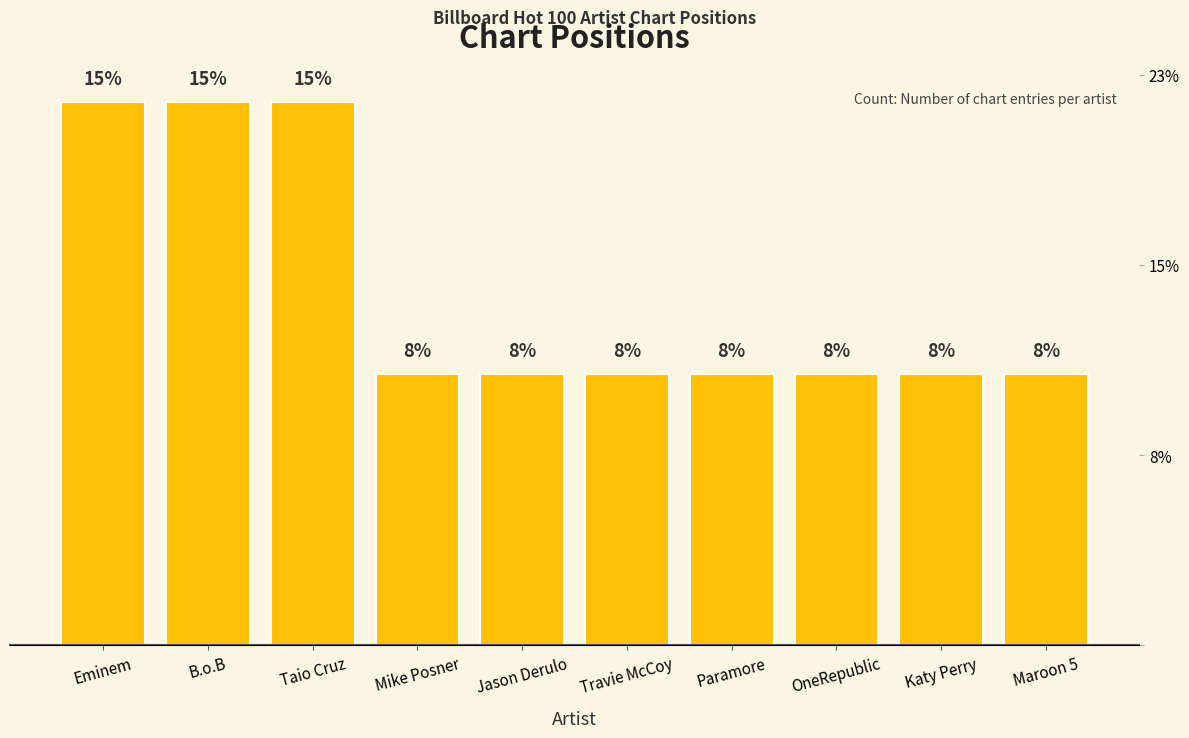

What position from the left is Paramore?

7